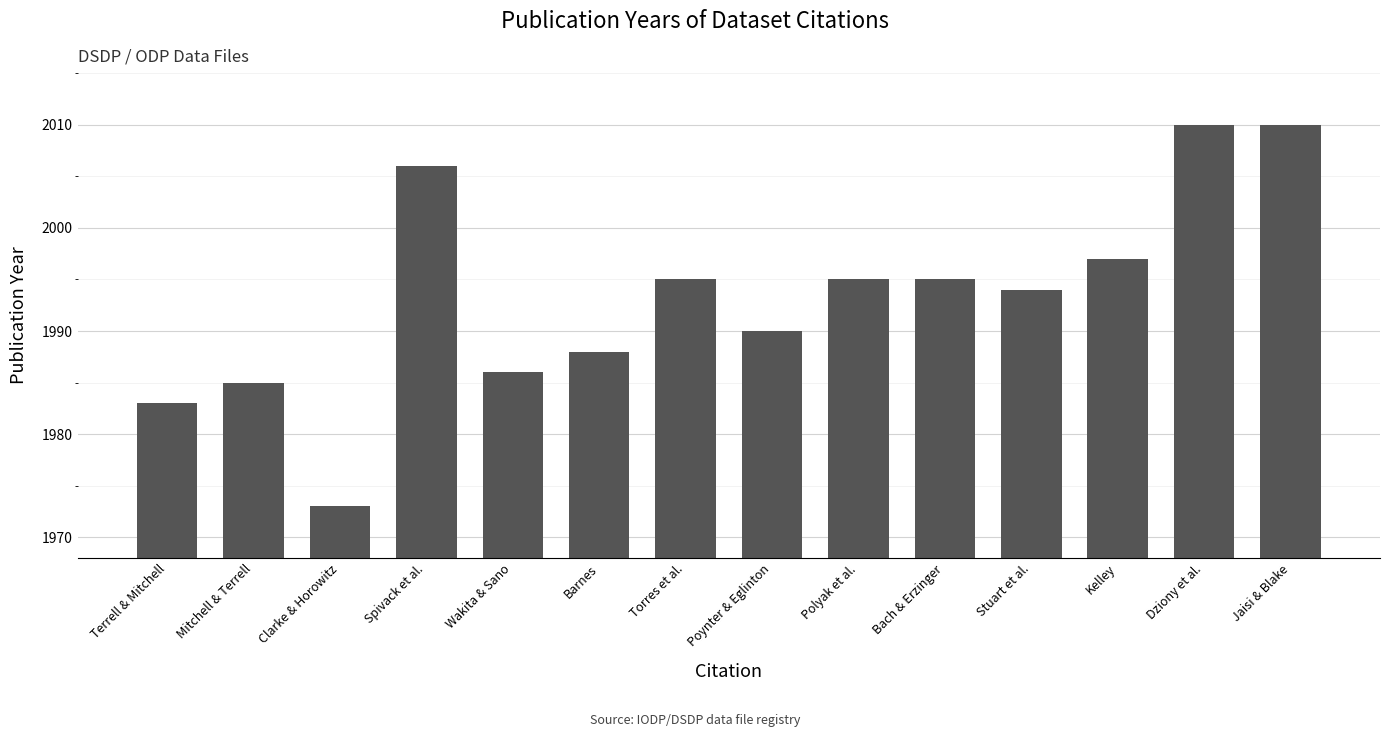

True or false: the data shows 1995 at Polyak et al..

True